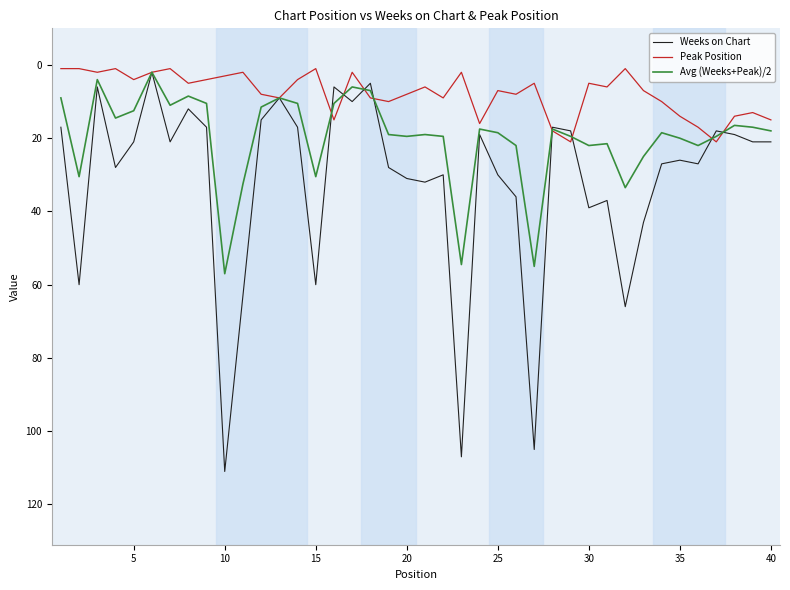

List the series in order of their peak value, lowest first.

Peak Position, Avg (Weeks+Peak)/2, Weeks on Chart